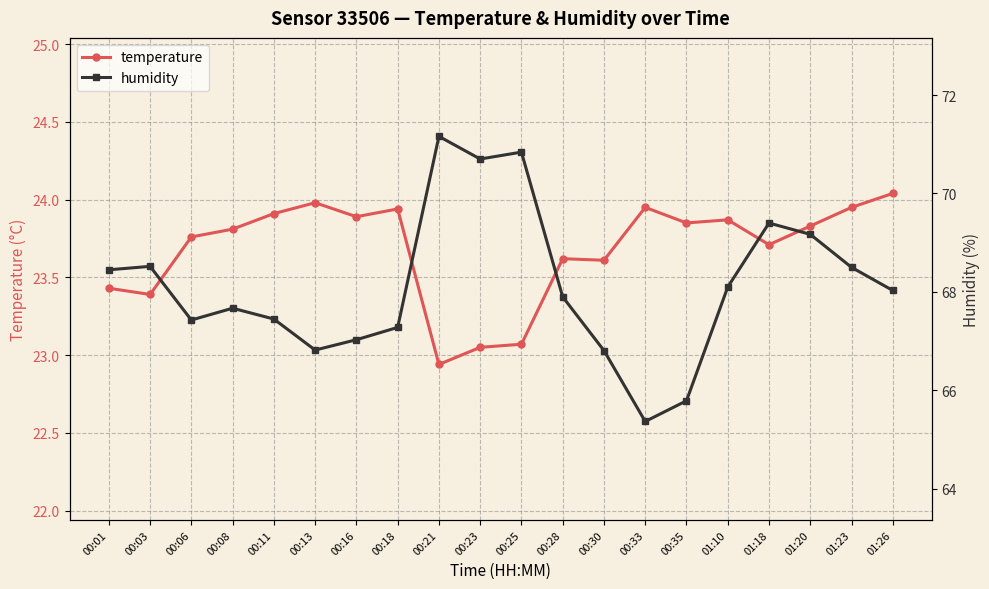

How many data points in temperature are less than 23?

1